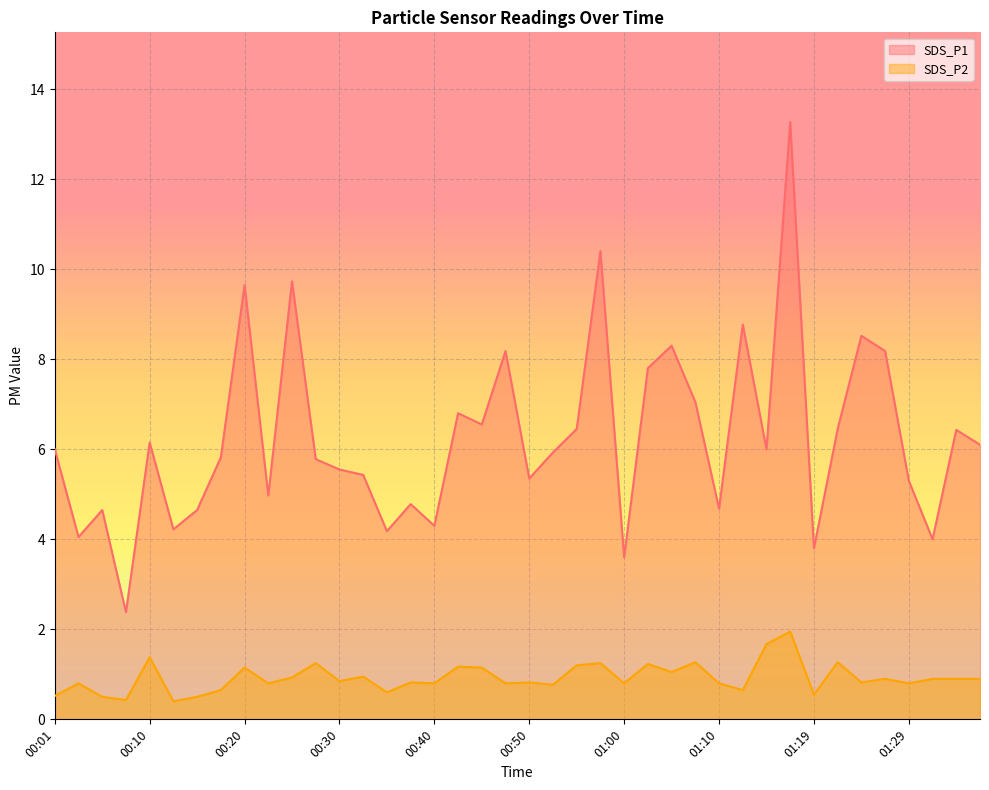

Where is SDS_P1 nearest to the value 7?

01:07